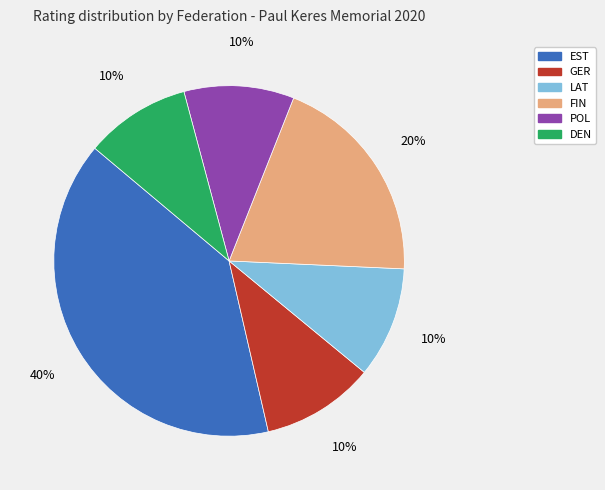

What is the largest slice in the pie chart?

EST